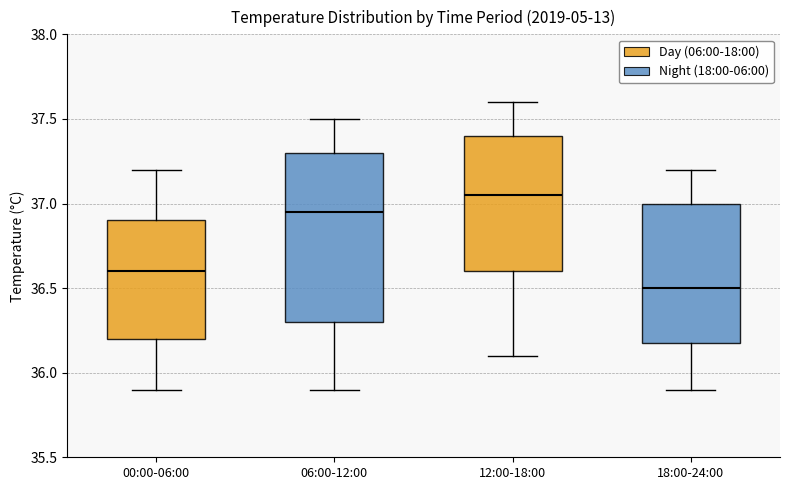

Reading left to right, transcribe this box plot: for each box, give where its median line is, the range the box spans, and where its two whiskers end, as read against the y-axis. The values are not printed on the chart, so give them approximately, as read against the axis.

00:00-06:00: median 36.60, box 36.20 to 36.90, whiskers 35.90 to 37.20
06:00-12:00: median 36.95, box 36.30 to 37.30, whiskers 35.90 to 37.50
12:00-18:00: median 37.05, box 36.60 to 37.40, whiskers 36.10 to 37.60
18:00-24:00: median 36.50, box 36.20 to 37.00, whiskers 35.90 to 37.20